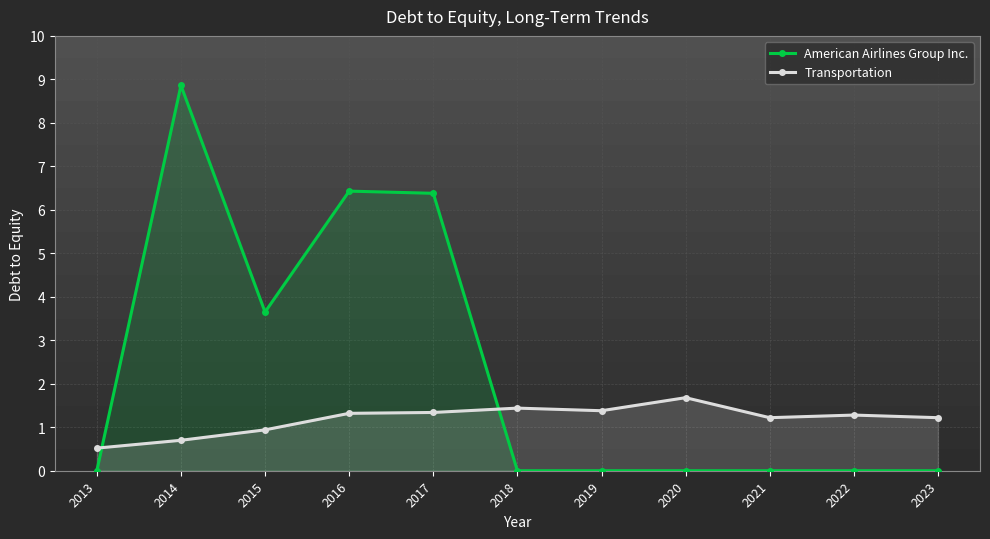

Reading right to left, extract all data points from this chart.

American Airlines Group Inc.: 2023=0.0	2022=0.0	2021=0.0	2020=0.0	2019=0.0	2018=0.0	2017=6.4	2016=6.4	2015=3.6	2014=8.9	2013=0.0
Transportation: 2023=1.2	2022=1.3	2021=1.2	2020=1.7	2019=1.4	2018=1.4	2017=1.3	2016=1.3	2015=0.9	2014=0.7	2013=0.5